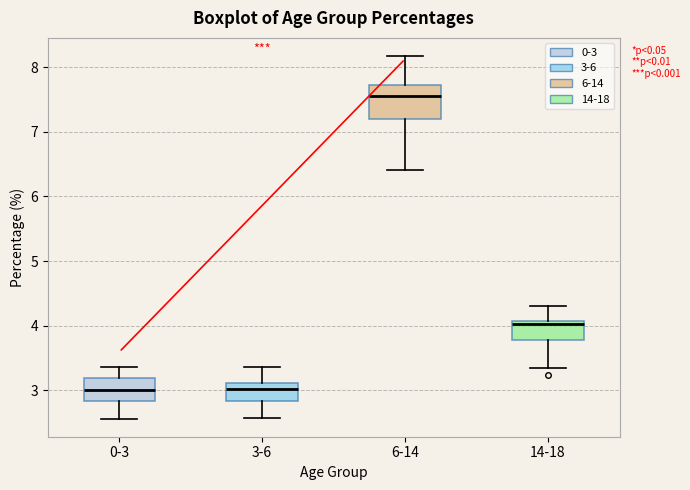

Where is the lower edge of the box for 14-18 on the y-axis? The values are not printed on the chart, so give them approximately, as read against the axis.

3.8